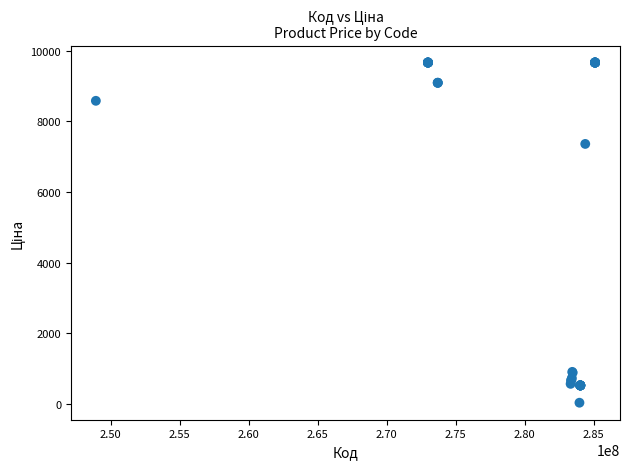

What Y value in the scatter plot is closest to 4848?

7360.2